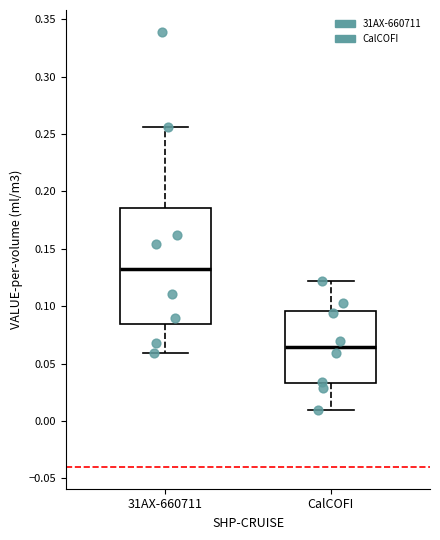

Which box has the highest median line?

31AX-660711